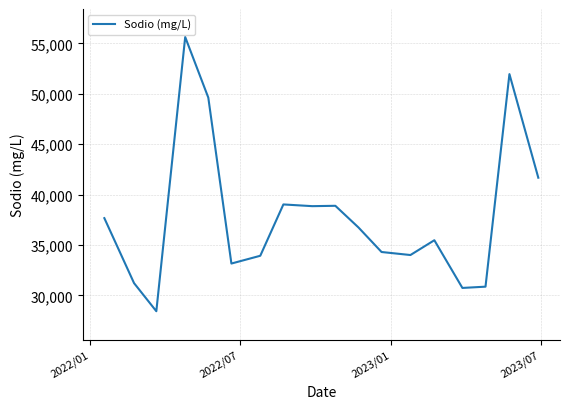

What is the difference between the maximum and minimum values?

27200.6